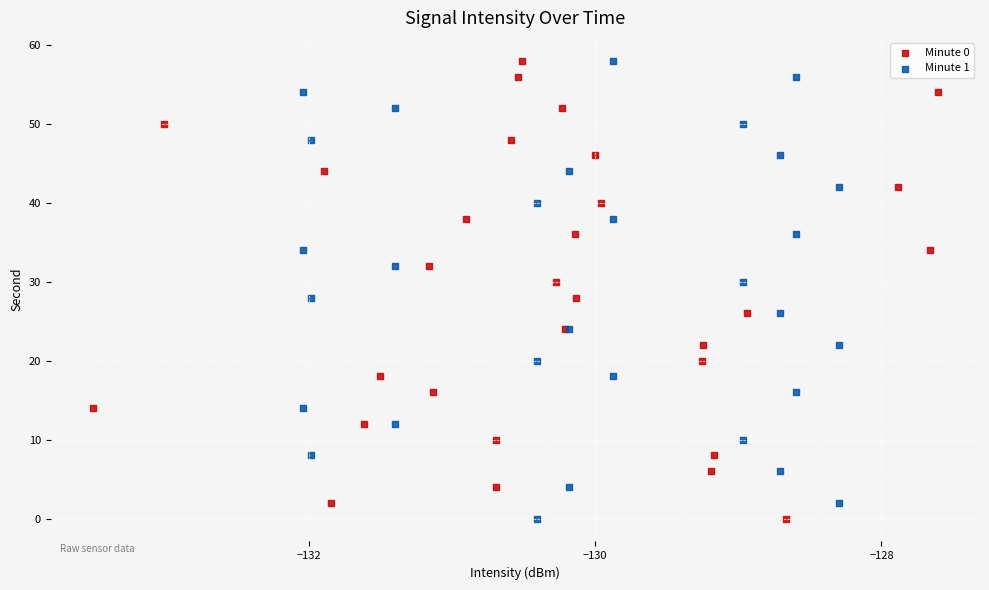

What are all the series names shown in the legend?

Minute 0, Minute 1